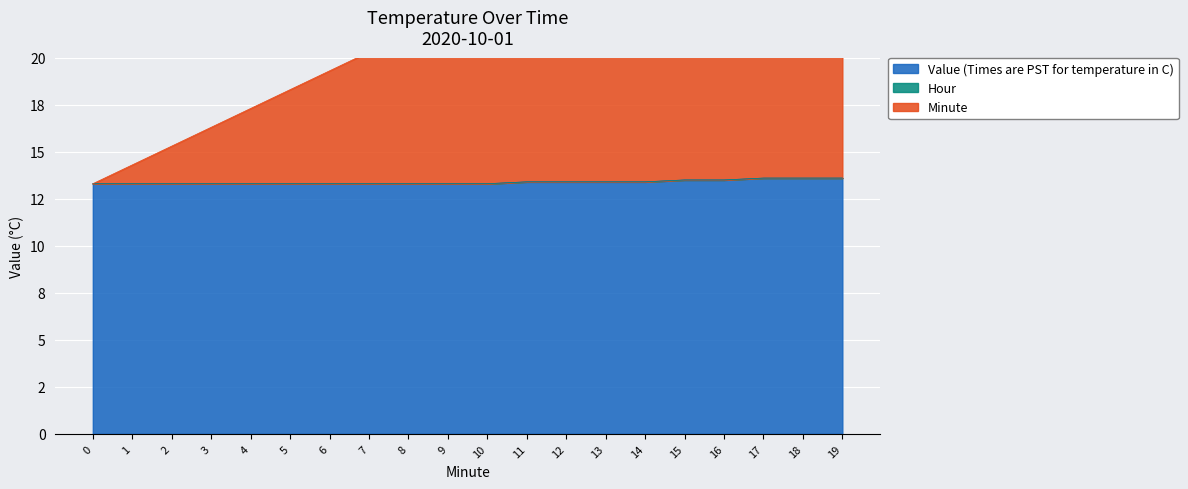

Is it true that Minute equals 36.4 at 9?

False